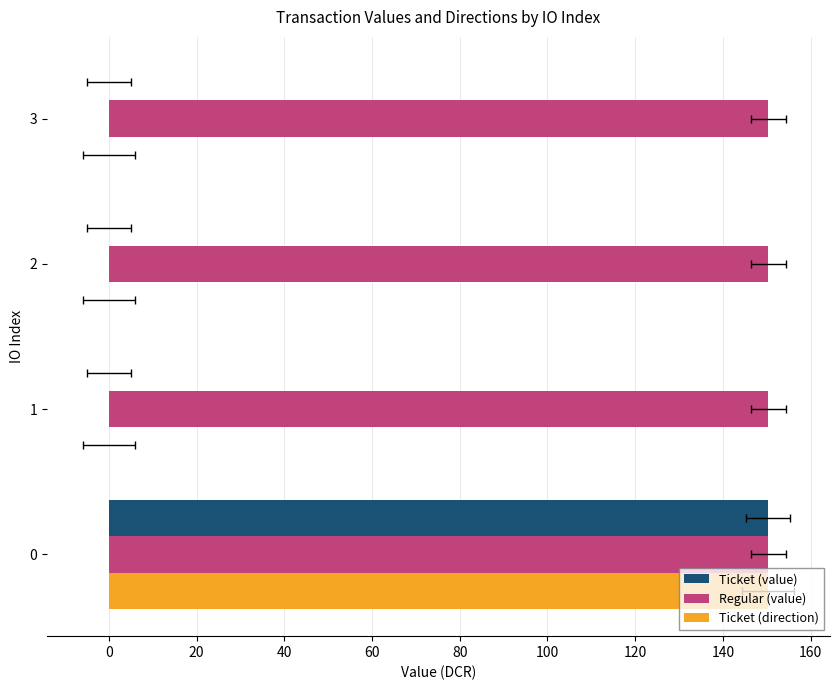

Rank the series by their maximum value, from highest to lowest.

Ticket (value), Ticket (direction), Regular (value)